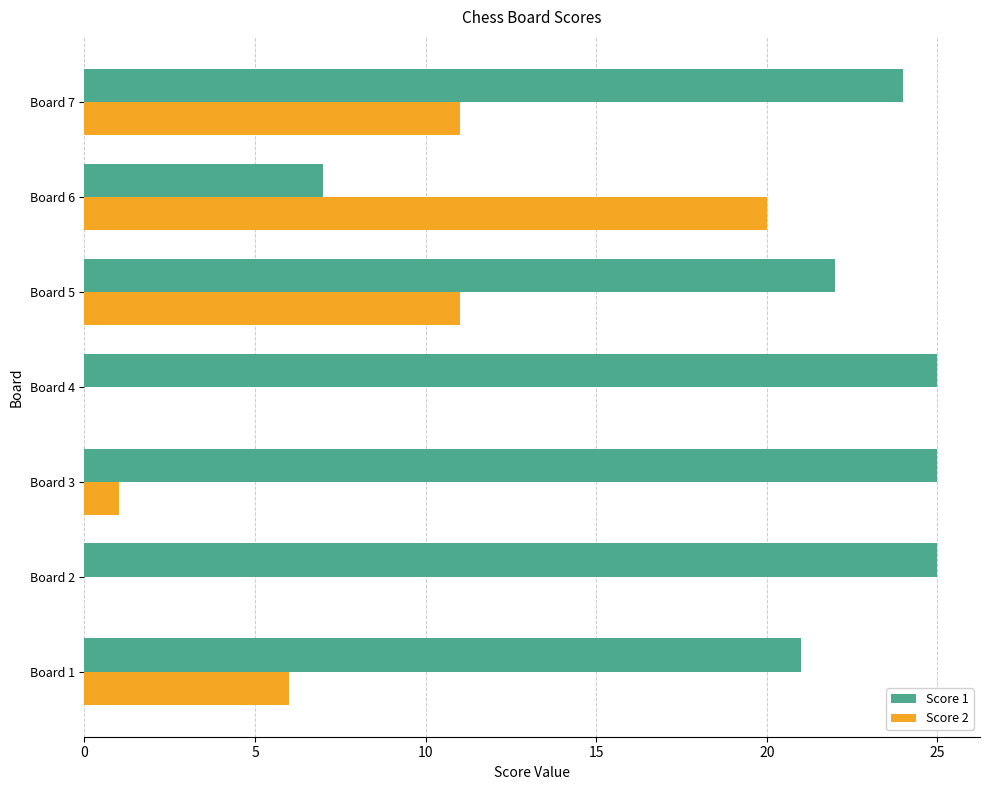

Which series changed the most between Board 6 and Board 7?

Score 1